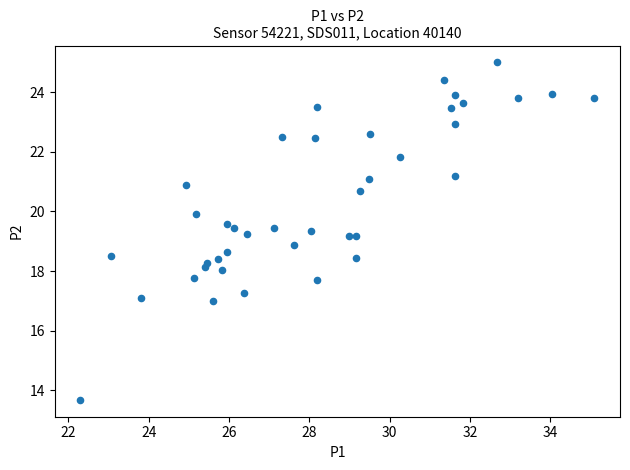

What is the range of Y values (max minus min)?

11.3